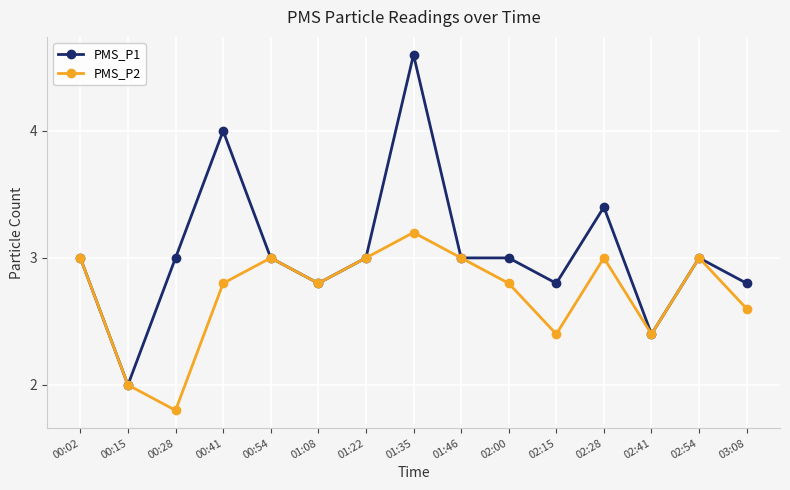

Is it true that PMS_P1 equals 3.5 at 00:15?

False